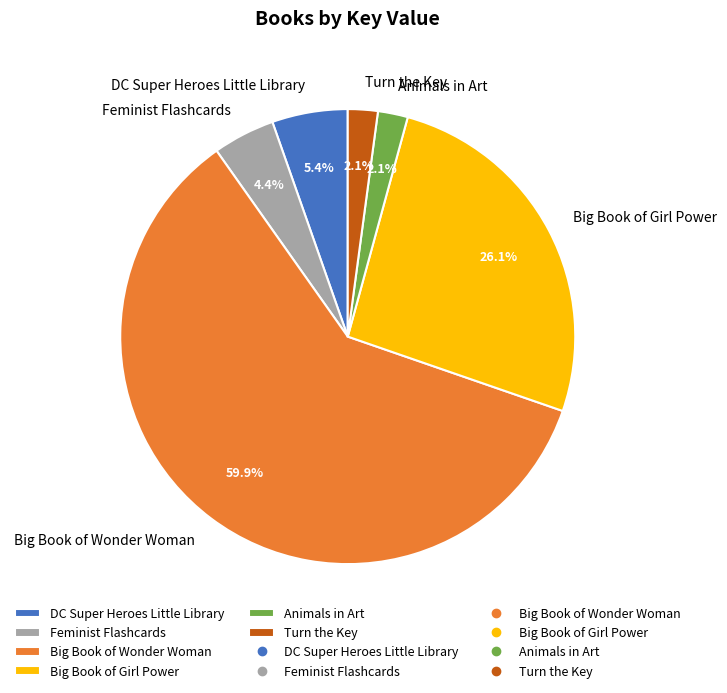

Is it true that Big Book of Girl Power is 26% of the pie?

True